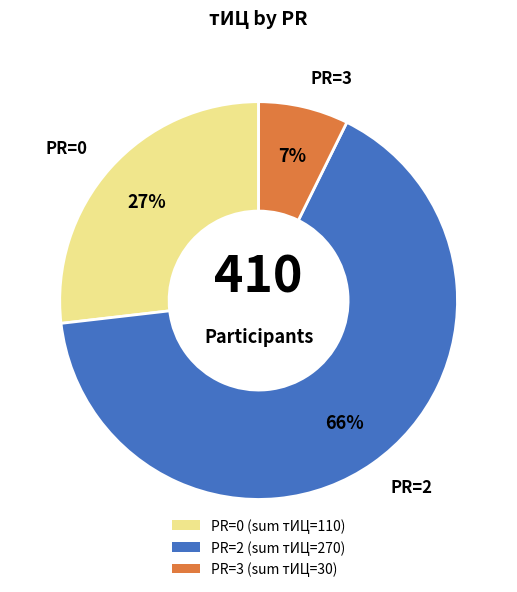

Rank the categories by value from highest to lowest.

PR=2, PR=0, PR=3